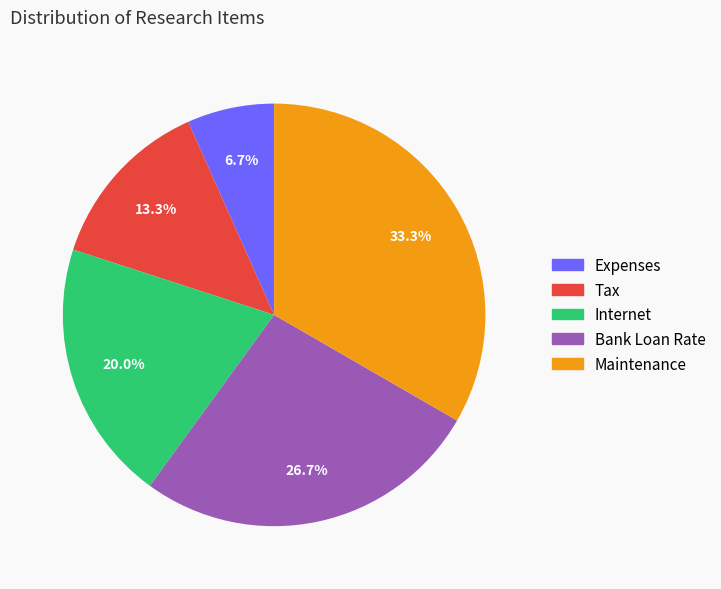

Which slice is the largest?

Maintenance